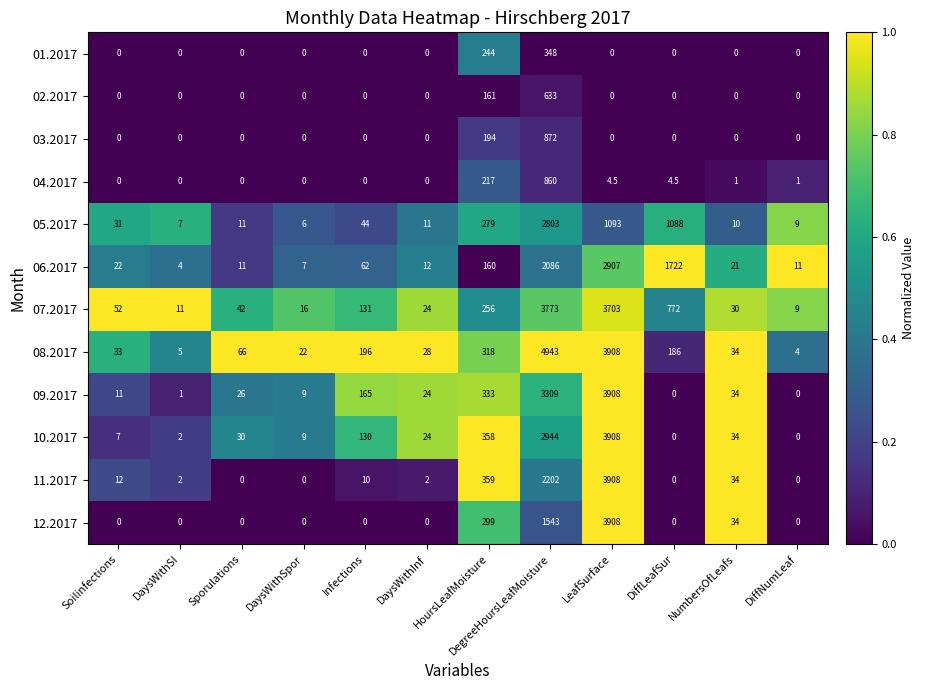

What is the maximum value for 03.2017?

872.0